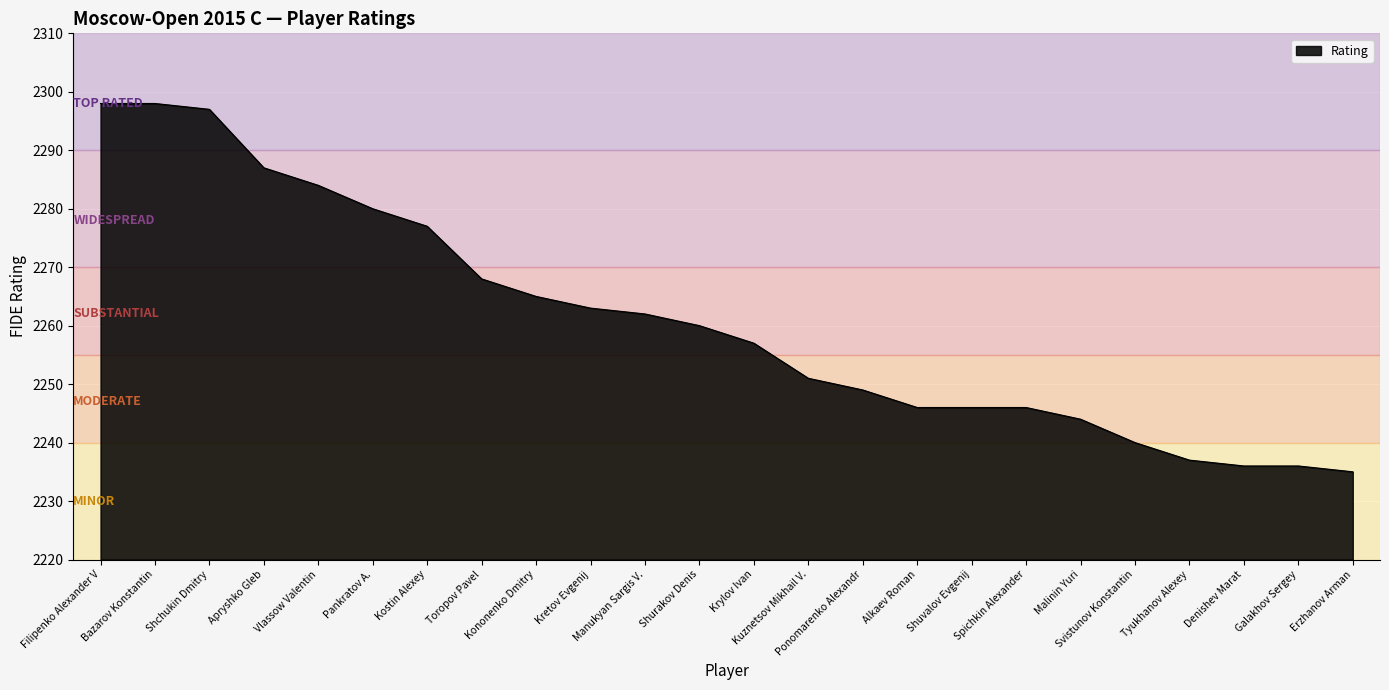

Where does the data first go above 2260?

Filipenko Alexander V